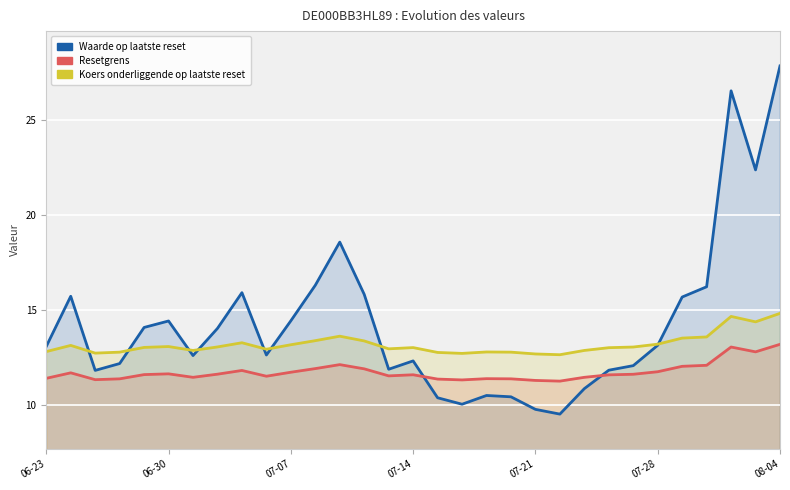

Reading right to left, what are all the values shown in this chart?

Waarde op laatste reset: 27.8	22.4	26.5	16.2	15.7	13.1	12.1	11.8	10.8	9.5	9.8	10.4	10.5	10.0	10.4	12.3	11.9	15.8	18.6	16.3	14.4	12.6	15.9	14.0	12.6	14.4	14.1	12.2	11.8	15.7	13.1
Resetgrens: 13.2	12.8	13.0	12.1	12.0	11.7	11.6	11.6	11.4	11.2	11.3	11.4	11.4	11.3	11.3	11.6	11.5	11.9	12.1	11.9	11.7	11.5	11.8	11.6	11.4	11.6	11.6	11.4	11.3	11.7	11.4
Koers onderliggende op laatste reset: 14.8	14.4	14.6	13.6	13.5	13.2	13.0	13.0	12.8	12.6	12.7	12.8	12.8	12.7	12.7	13.0	12.9	13.3	13.6	13.4	13.2	12.9	13.3	13.0	12.8	13.1	13.0	12.8	12.7	13.1	12.8